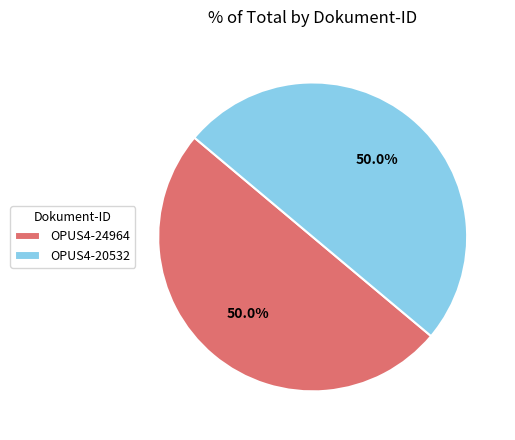

What percentage is the OPUS4-20532 slice, to the nearest percent?

50%